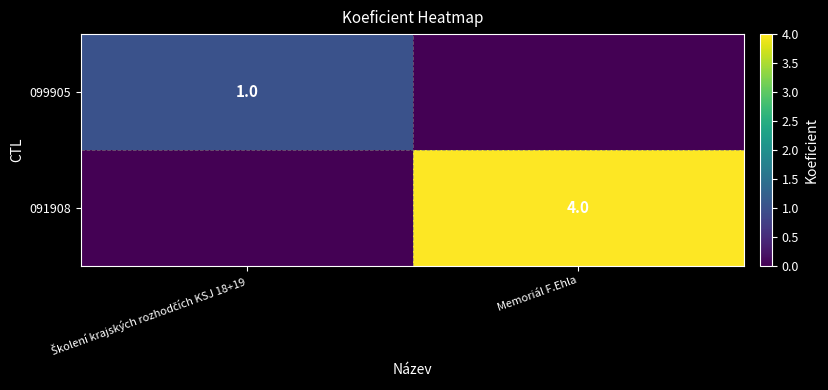

The value of 091908 at Memoriál F.Ehla is 2. True or false?

False